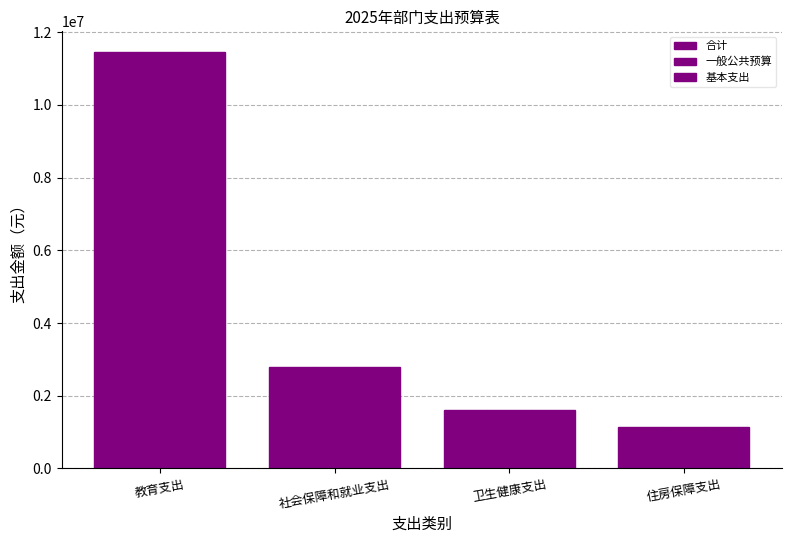

The 一般公共预算 series shows 6532415.8 at 教育支出. True or false?

False